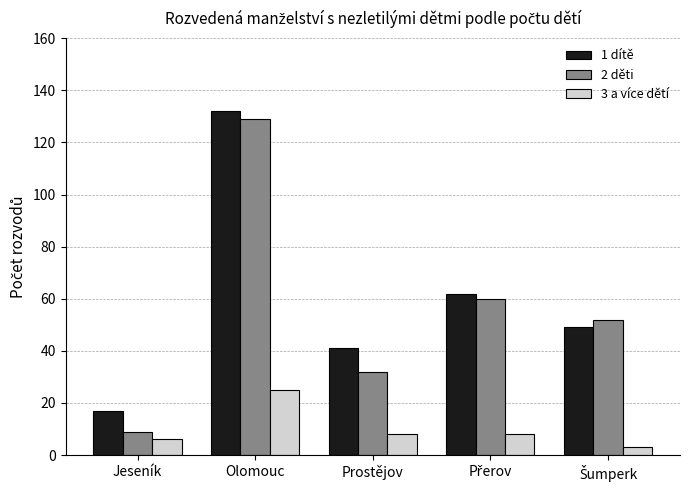

The value of 3 a více dětí at Prostějov is 13. True or false?

False